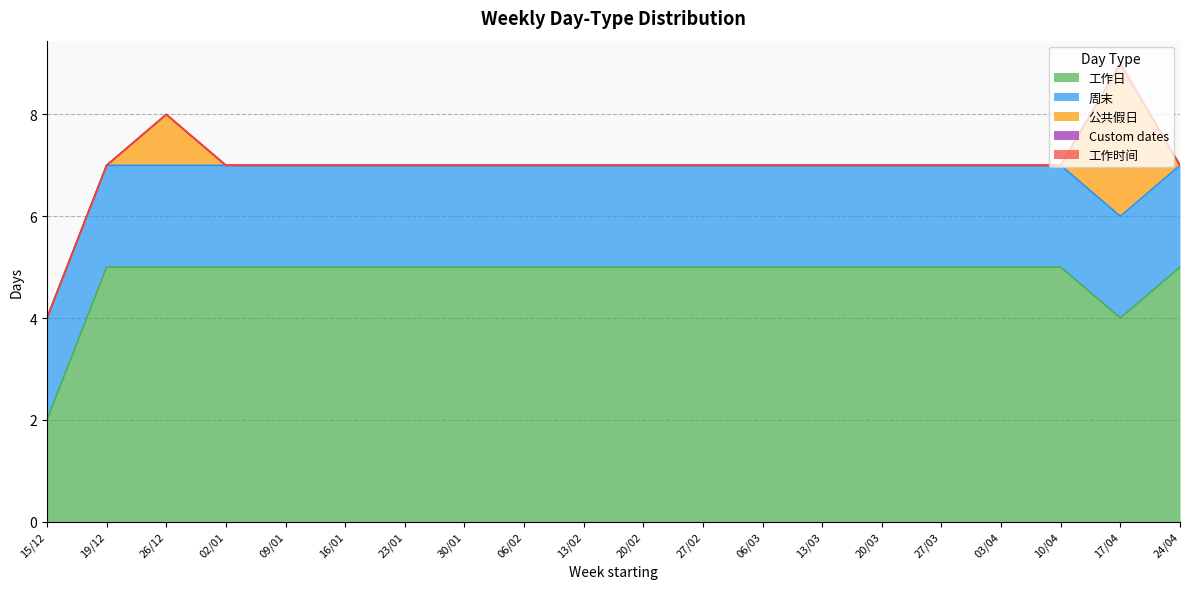

List the labels in order of 公共假日 value, smallest first.

15/12, 19/12, 02/01, 09/01, 16/01, 23/01, 30/01, 06/02, 13/02, 20/02, 27/02, 06/03, 13/03, 20/03, 27/03, 03/04, 10/04, 24/04, 26/12, 17/04